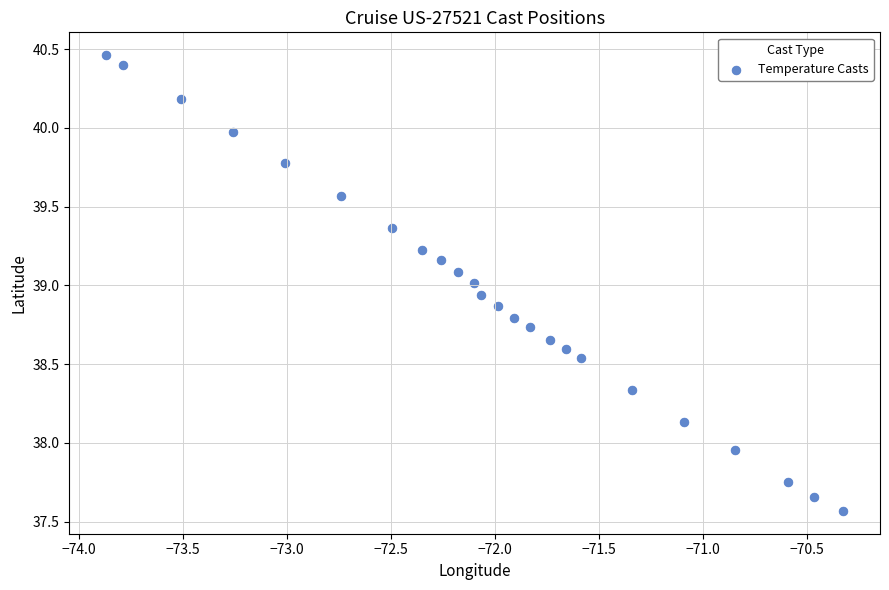

What is the range of Y values (max minus min)?

2.9